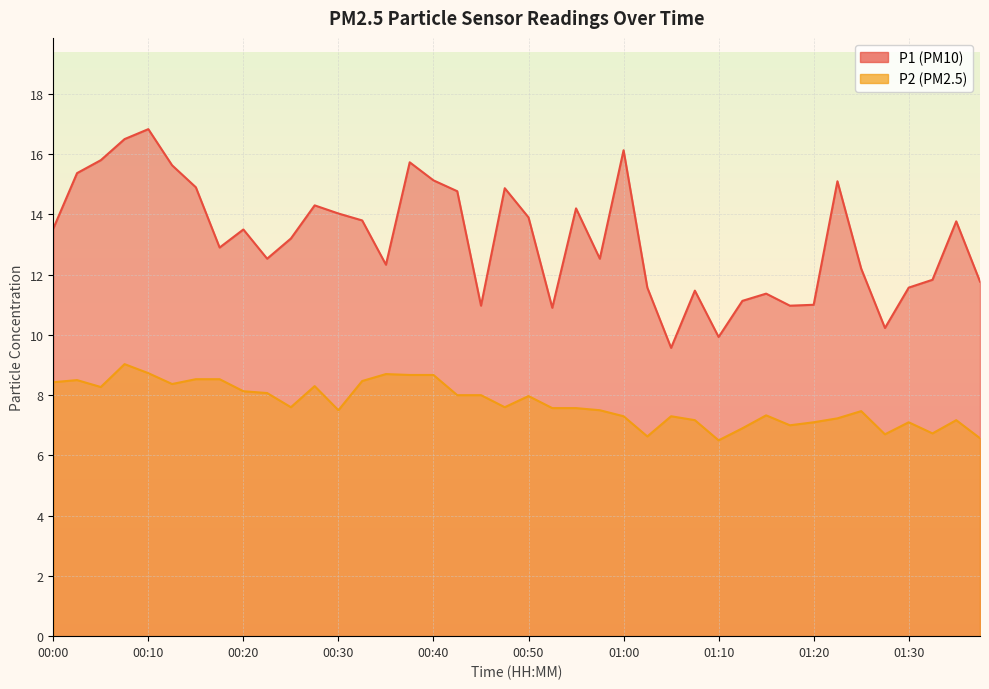

True or false: P1 has a value of 10.2 at 01:27.

True